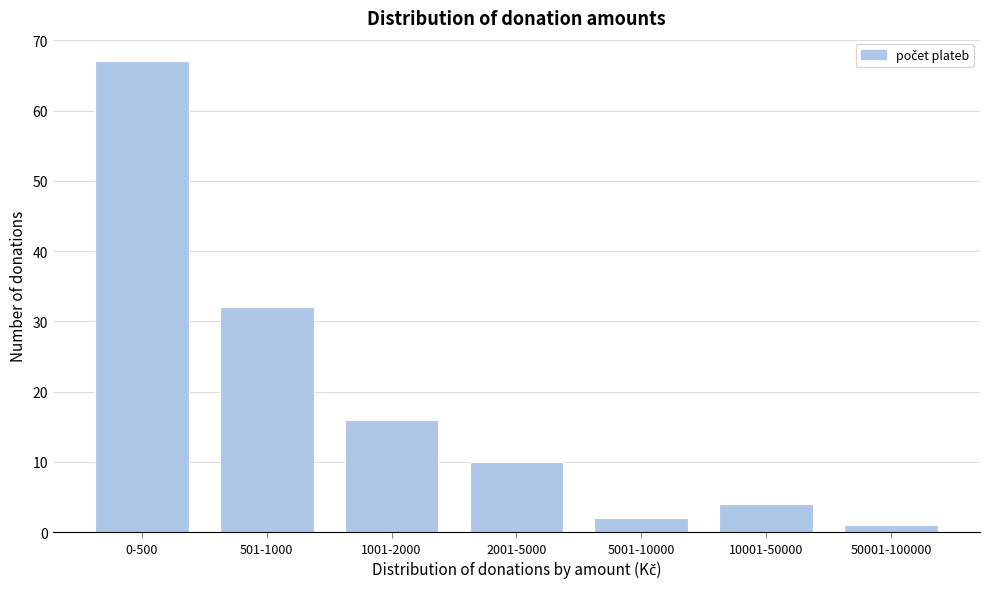

Reading right to left, extract all data points from this chart.

1	4	2	10	16	32	67